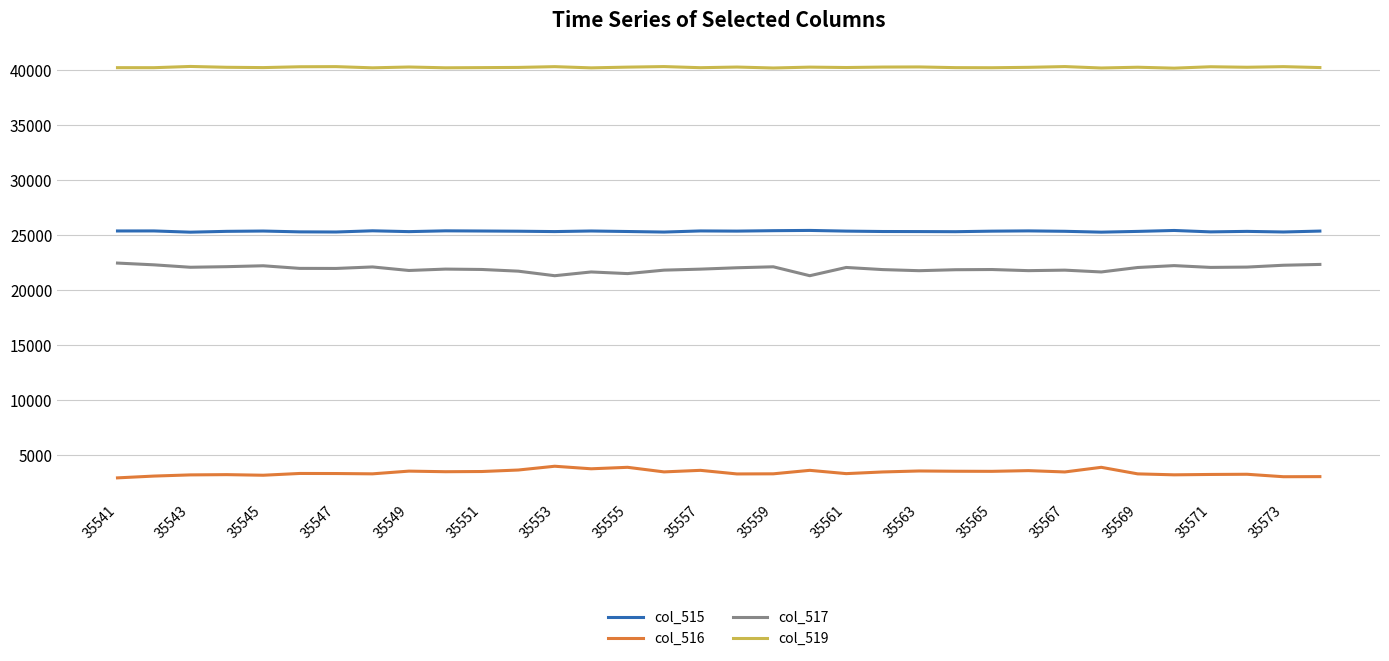

True or false: col_516 and col_515 intersect in this chart.

False